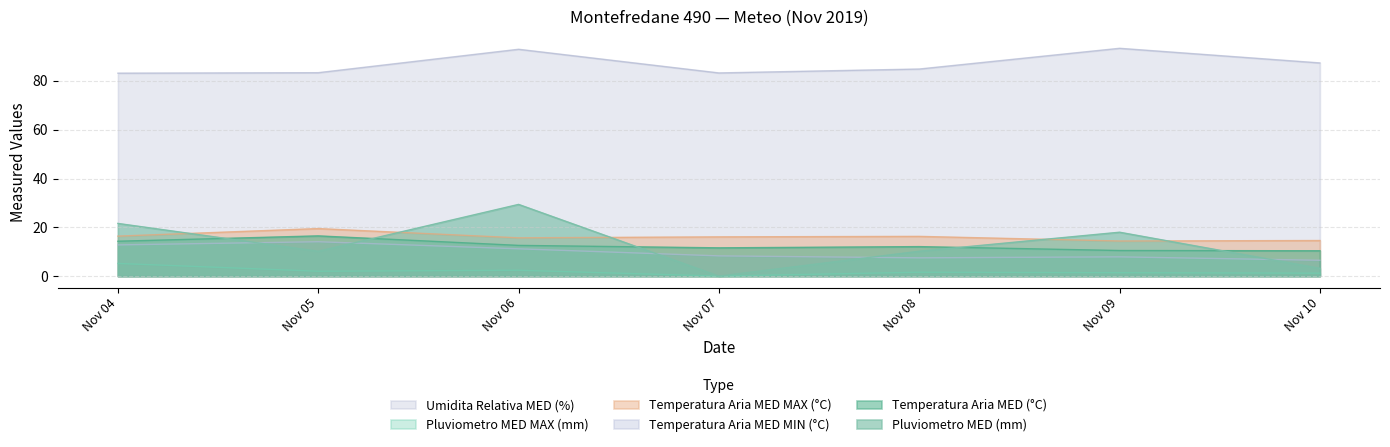

What is the greatest value displayed?

93.4